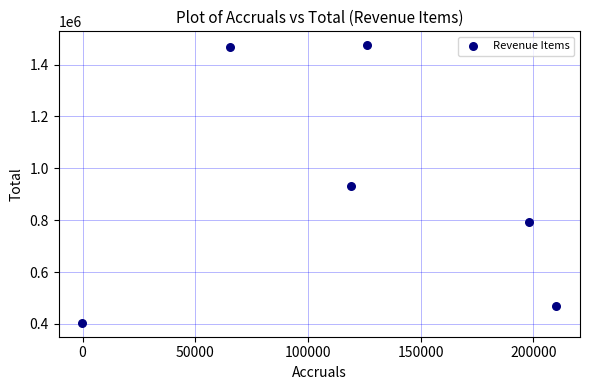

What is the range of X values (max minus min)?

210217.7